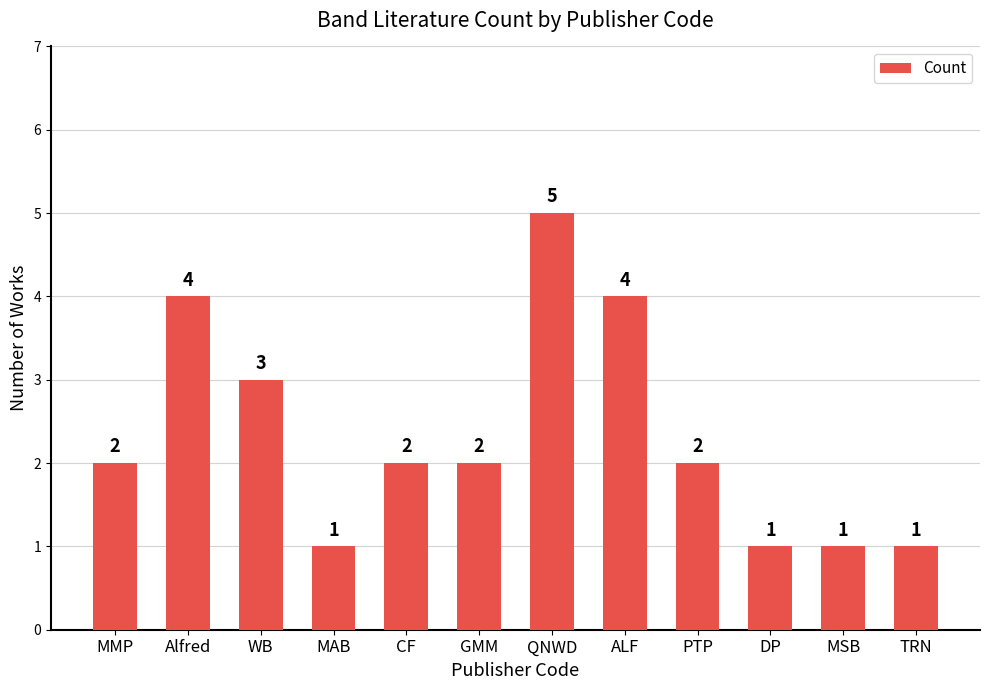

The value at Alfred is 4. True or false?

True